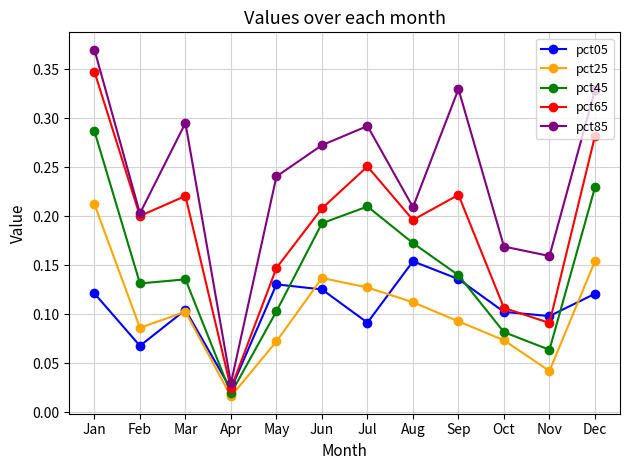

At which category is the sum across all series the highest?

Jan